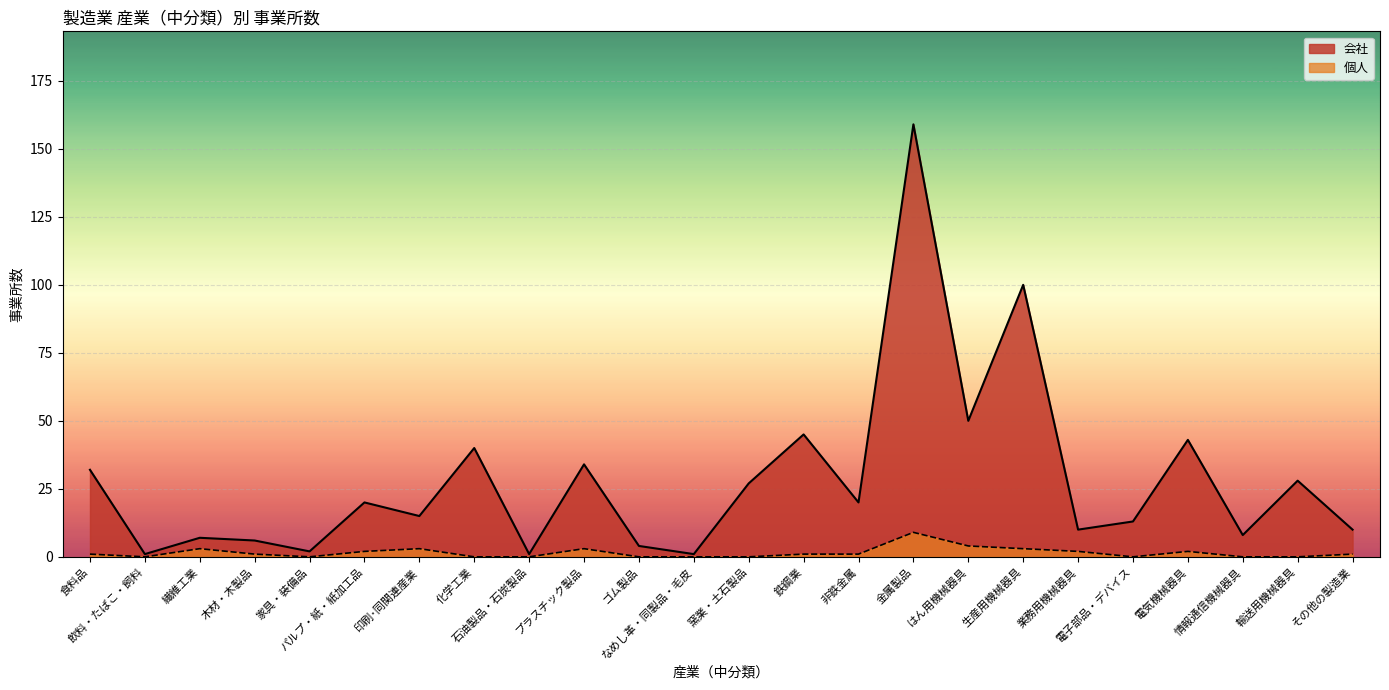

At which category does 個人 reach its first local valley?

飲料・たばこ・飼料